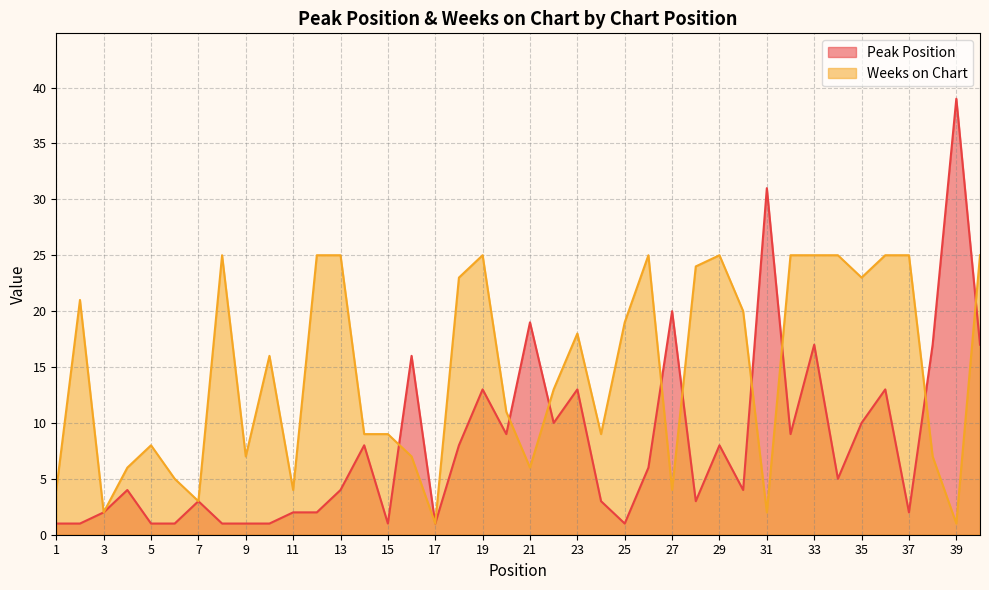

Between 2 and 40, which is larger?

40